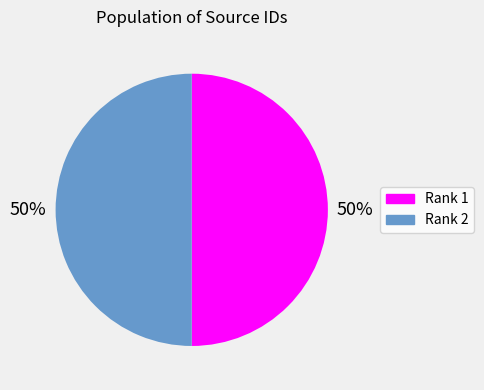

Is the sum of Rank 1 and Rank 2 greater than half?

Yes